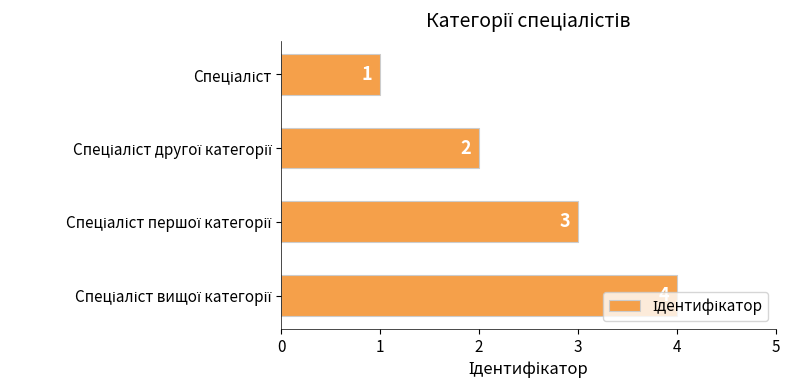

How many series are shown in this chart?

1